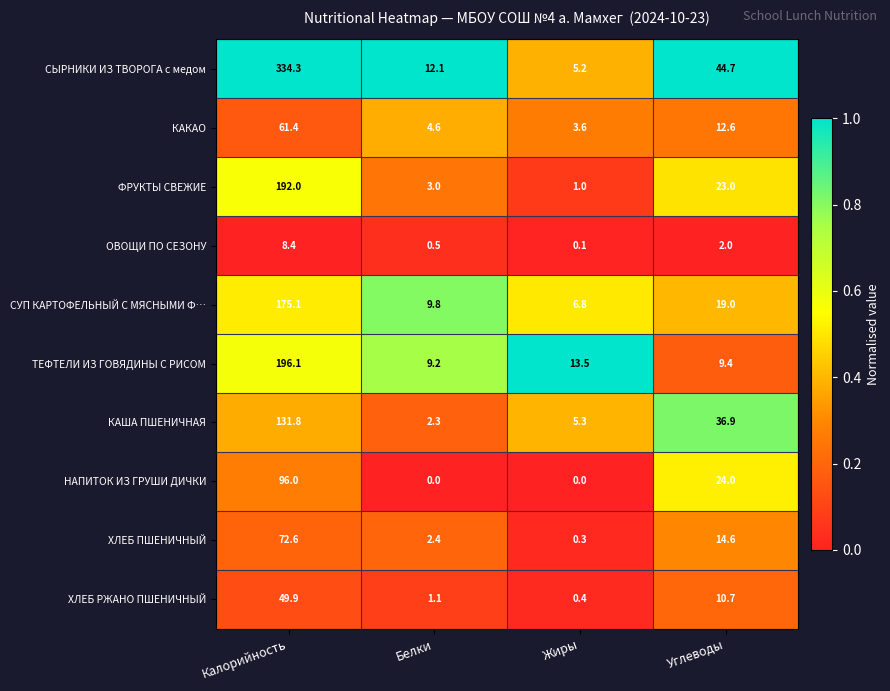

How many values in the НАПИТОК ИЗ ГРУШИ ДИЧКИ series are below 24?

2